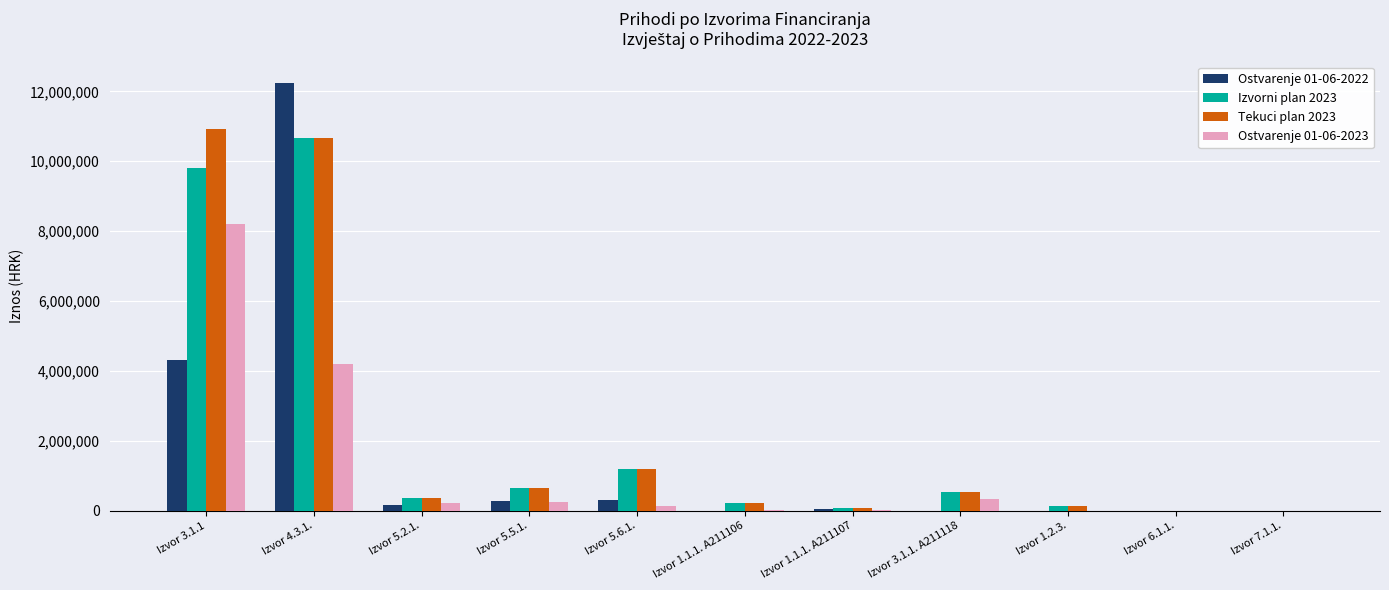

Is the value of Izvorni plan 2023 at Izvor 5.6.1. greater than the value of Tekuci plan 2023 at Izvor 3.1.1?

No